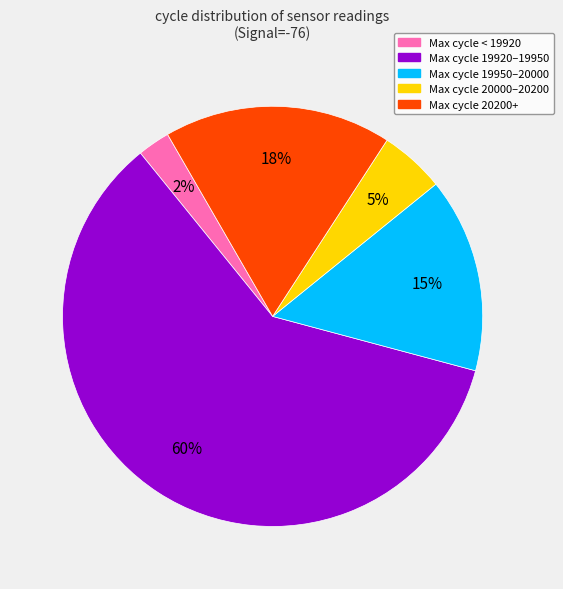

Does any single category account for the majority?

Yes